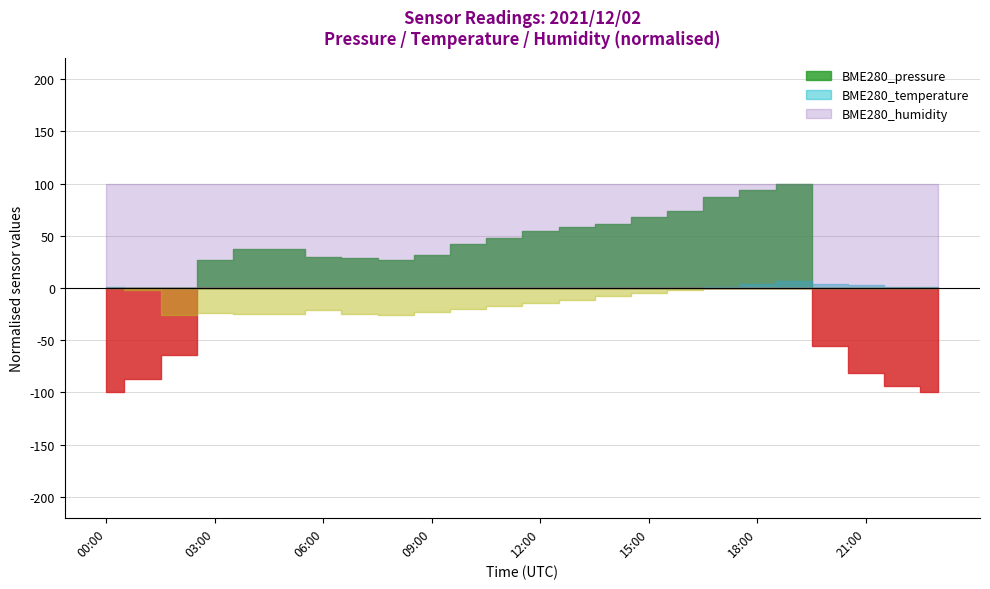

Rank the series at 19:00 from highest to lowest value.

BME280_pressure, BME280_humidity, BME280_temperature